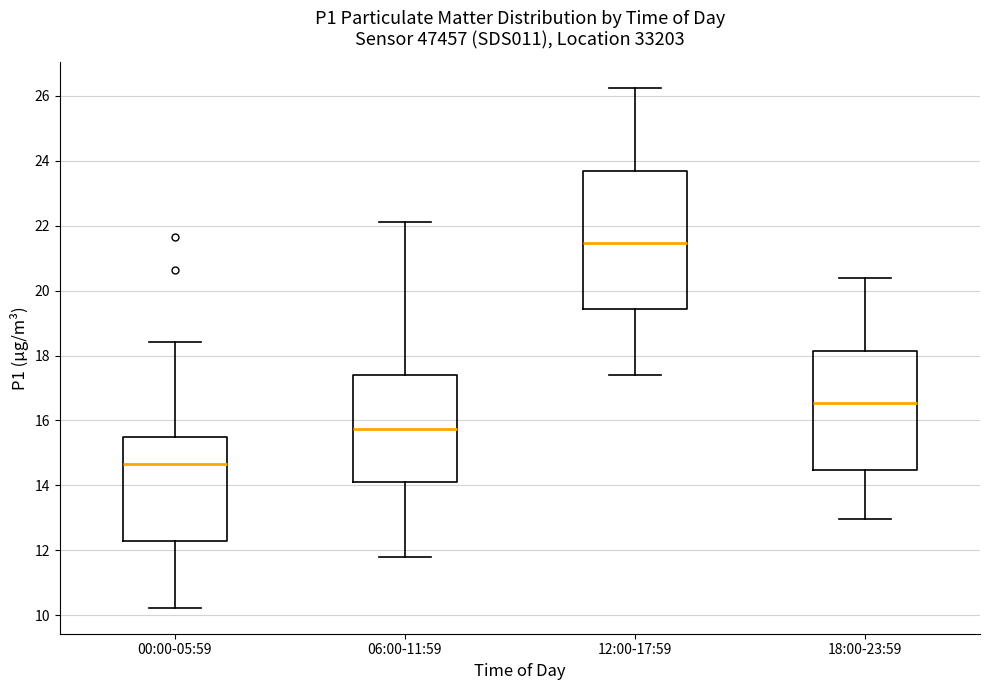

Reading left to right, read every box against the y-axis: the position of its median line, the range the box covers, and the ends of its whiskers. The values are not printed on the chart, so give them approximately, as read against the axis.

00:00-05:59: median 14.6, box 12.2 to 15.4, whiskers 10.2 to 18.4
06:00-11:59: median 15.8, box 14.2 to 17.4, whiskers 11.8 to 22.2
12:00-17:59: median 21.4, box 19.4 to 23.6, whiskers 17.4 to 26.2
18:00-23:59: median 16.6, box 14.4 to 18.2, whiskers 13.0 to 20.4